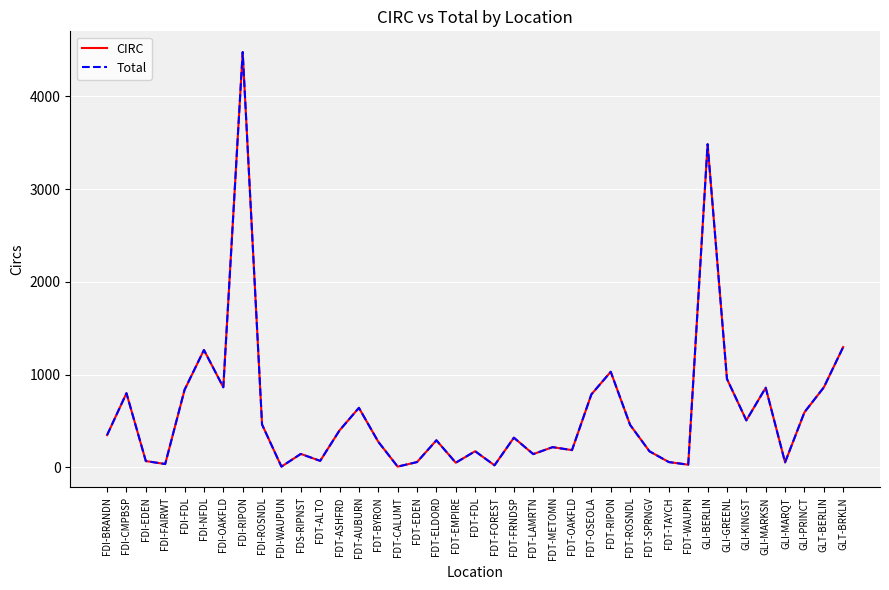

What is the sum of all Total values?

23284